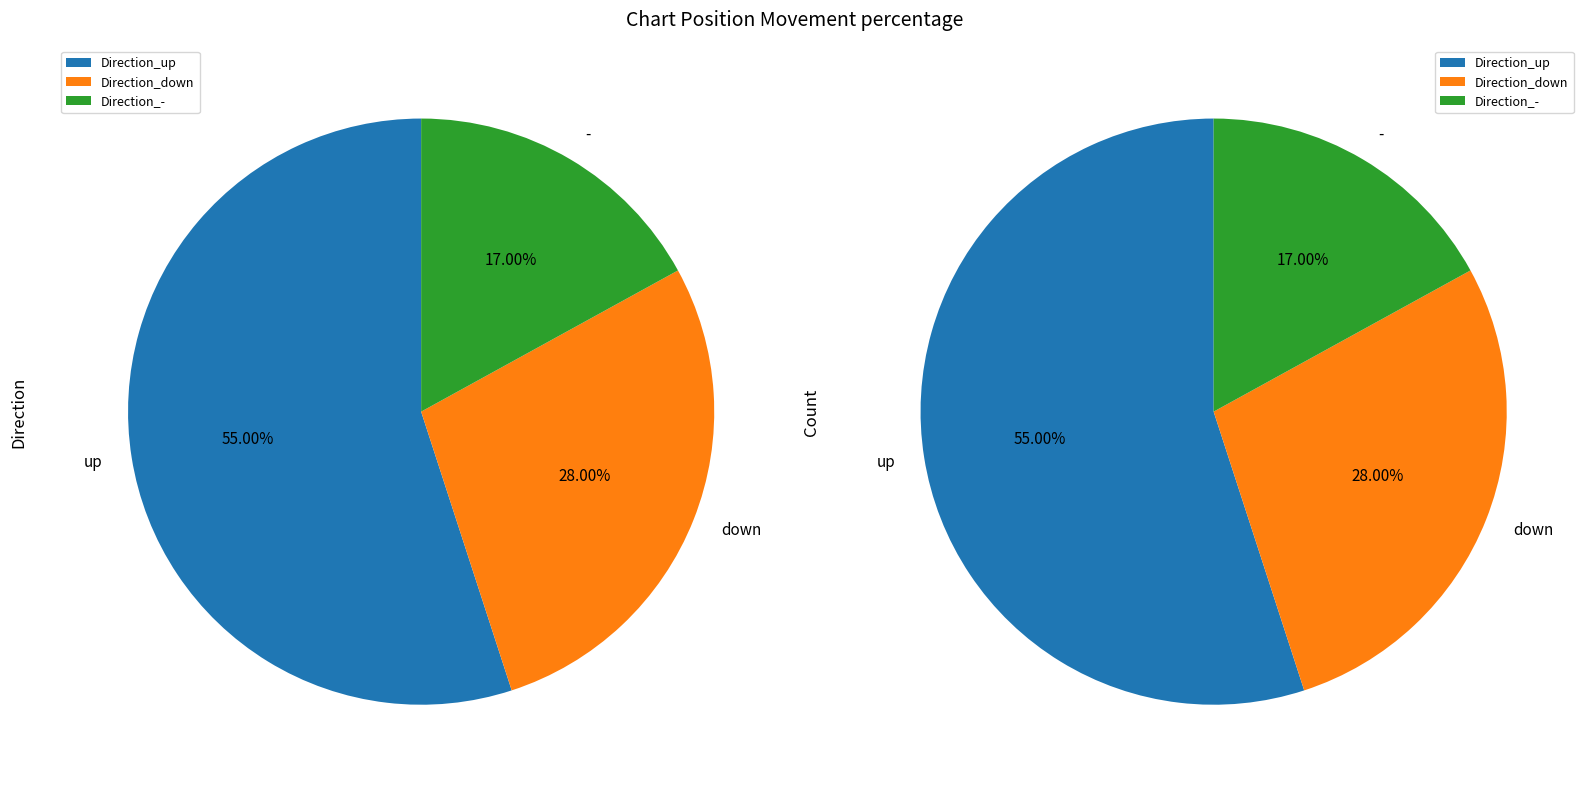

To the nearest percent, what percentage of the pie is up?

55%